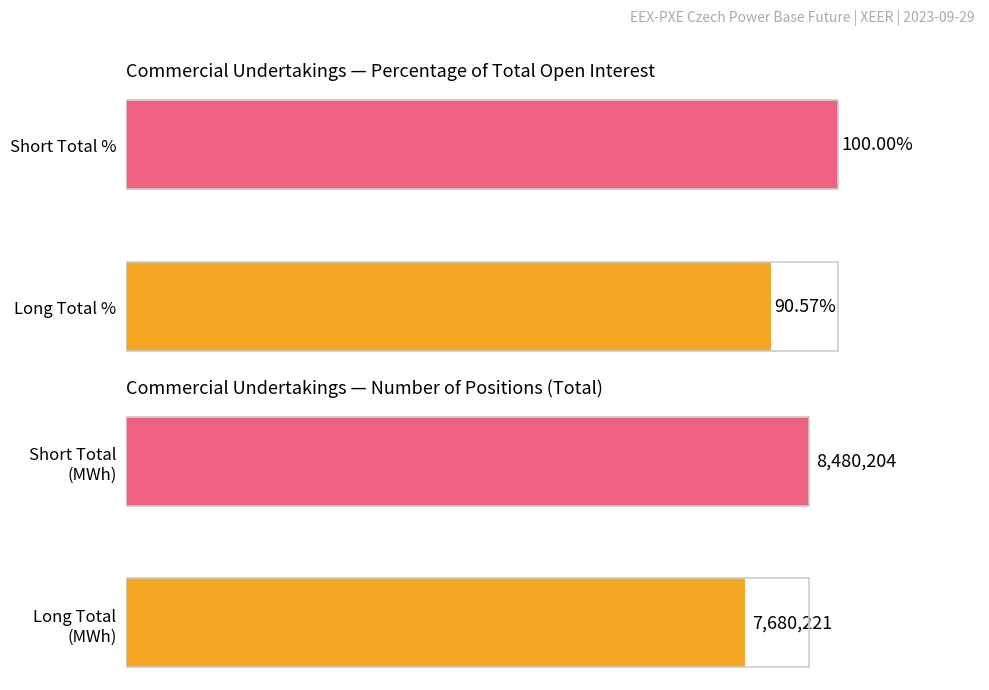

What is the sum of all Short values?

8480204